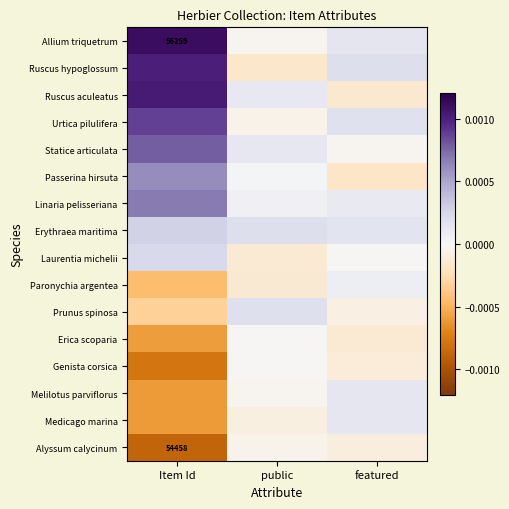

How many values in Passerina hirsuta are below zero?

1